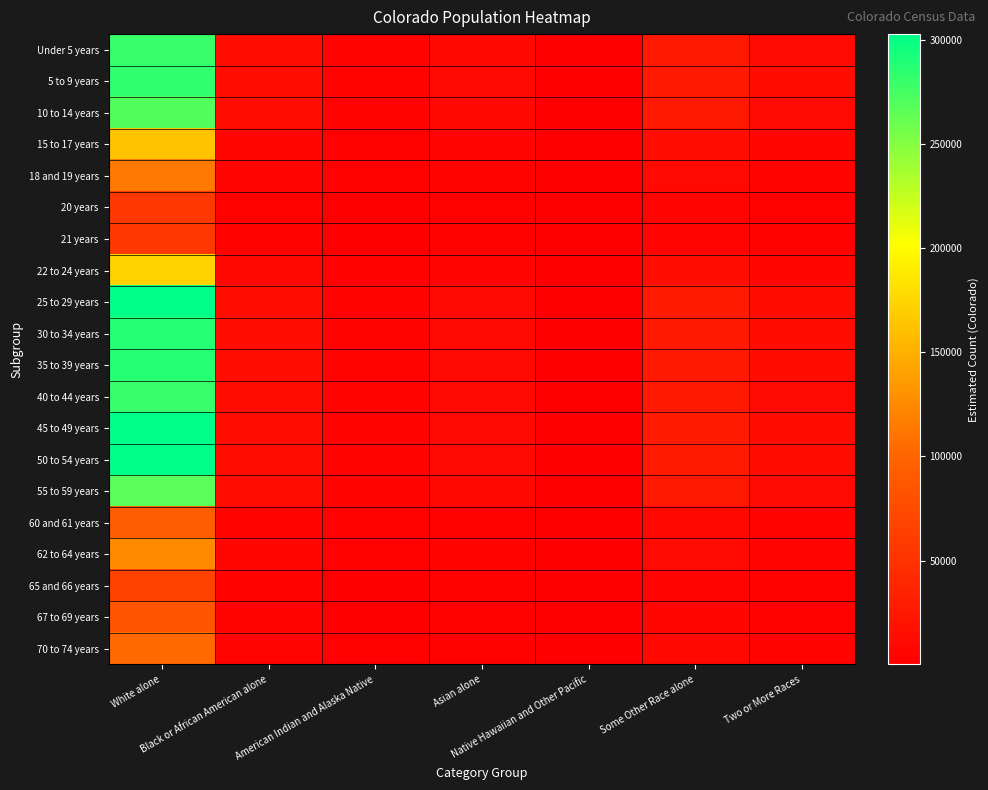

Reading left to right, list all the values displayed in this chart.

Under 5 years: White alone=279671.3	Black or African American alone=13797.3	American Indian and Alaska Native=3830.7	Asian alone=9508.5	Native Hawaiian and Other Pacific=453.0	Some Other Race alone=24904.5	Two or More Races=11794.7
5 to 9 years: White alone=283446.5	Black or African American alone=13983.6	American Indian and Alaska Native=3882.4	Asian alone=9636.8	Native Hawaiian and Other Pacific=459.1	Some Other Race alone=25240.7	Two or More Races=11953.9
10 to 14 years: White alone=270478.5	Black or African American alone=13343.8	American Indian and Alaska Native=3704.8	Asian alone=9195.9	Native Hawaiian and Other Pacific=438.1	Some Other Race alone=24085.9	Two or More Races=11407.0
15 to 17 years: White alone=162937.3	Black or African American alone=8038.4	American Indian and Alaska Native=2231.8	Asian alone=5539.7	Native Hawaiian and Other Pacific=263.9	Some Other Race alone=14509.4	Two or More Races=6871.6
18 and 19 years: White alone=113087.4	Black or African American alone=5579.1	American Indian and Alaska Native=1549.0	Asian alone=3844.8	Native Hawaiian and Other Pacific=183.2	Some Other Race alone=10070.3	Two or More Races=4769.3
20 years: White alone=56458.7	Black or African American alone=2785.3	American Indian and Alaska Native=773.3	Asian alone=1919.5	Native Hawaiian and Other Pacific=91.4	Some Other Race alone=5027.6	Two or More Races=2381.1
21 years: White alone=54790.2	Black or African American alone=2703.0	American Indian and Alaska Native=750.5	Asian alone=1862.8	Native Hawaiian and Other Pacific=88.7	Some Other Race alone=4879.0	Two or More Races=2310.7
22 to 24 years: White alone=172207.3	Black or African American alone=8495.7	American Indian and Alaska Native=2358.7	Asian alone=5854.8	Native Hawaiian and Other Pacific=278.9	Some Other Race alone=15334.9	Two or More Races=7262.6
25 to 29 years: White alone=302843.7	Black or African American alone=14940.5	American Indian and Alaska Native=4148.1	Asian alone=10296.3	Native Hawaiian and Other Pacific=490.5	Some Other Race alone=26968.0	Two or More Races=12772.0
30 to 34 years: White alone=287687.6	Black or African American alone=14192.8	American Indian and Alaska Native=3940.5	Asian alone=9781.0	Native Hawaiian and Other Pacific=465.9	Some Other Race alone=25618.3	Two or More Races=12132.8
35 to 39 years: White alone=287513.6	Black or African American alone=14184.2	American Indian and Alaska Native=3938.1	Asian alone=9775.1	Native Hawaiian and Other Pacific=465.7	Some Other Race alone=25602.8	Two or More Races=12125.5
40 to 44 years: White alone=281361.7	Black or African American alone=13880.7	American Indian and Alaska Native=3853.8	Asian alone=9566.0	Native Hawaiian and Other Pacific=455.7	Some Other Race alone=25055.0	Two or More Races=11866.0
45 to 49 years: White alone=302173.7	Black or African American alone=14907.5	American Indian and Alaska Native=4138.9	Asian alone=10273.5	Native Hawaiian and Other Pacific=489.4	Some Other Race alone=26908.3	Two or More Races=12743.7
50 to 54 years: White alone=301708.6	Black or African American alone=14884.5	American Indian and Alaska Native=4132.5	Asian alone=10257.7	Native Hawaiian and Other Pacific=488.7	Some Other Race alone=26866.9	Two or More Races=12724.1
55 to 59 years: White alone=266990.3	Black or African American alone=13171.7	American Indian and Alaska Native=3657.0	Asian alone=9077.4	Native Hawaiian and Other Pacific=432.4	Some Other Race alone=23775.3	Two or More Races=11259.9
60 and 61 years: White alone=94037.4	Black or African American alone=4639.2	American Indian and Alaska Native=1288.0	Asian alone=3197.2	Native Hawaiian and Other Pacific=152.3	Some Other Race alone=8374.0	Two or More Races=3965.9
62 to 64 years: White alone=124912.2	Black or African American alone=6162.4	American Indian and Alaska Native=1710.9	Asian alone=4246.9	Native Hawaiian and Other Pacific=202.3	Some Other Race alone=11123.3	Two or More Races=5268.0
65 and 66 years: White alone=65171.8	Black or African American alone=3215.2	American Indian and Alaska Native=892.7	Asian alone=2215.8	Native Hawaiian and Other Pacific=105.6	Some Other Race alone=5803.5	Two or More Races=2748.5
67 to 69 years: White alone=83211.1	Black or African American alone=4105.1	American Indian and Alaska Native=1139.7	Asian alone=2829.1	Native Hawaiian and Other Pacific=134.8	Some Other Race alone=7409.9	Two or More Races=3509.3
70 to 74 years: White alone=103643.3	Black or African American alone=5113.1	American Indian and Alaska Native=1419.6	Asian alone=3523.7	Native Hawaiian and Other Pacific=167.9	Some Other Race alone=9229.3	Two or More Races=4371.0